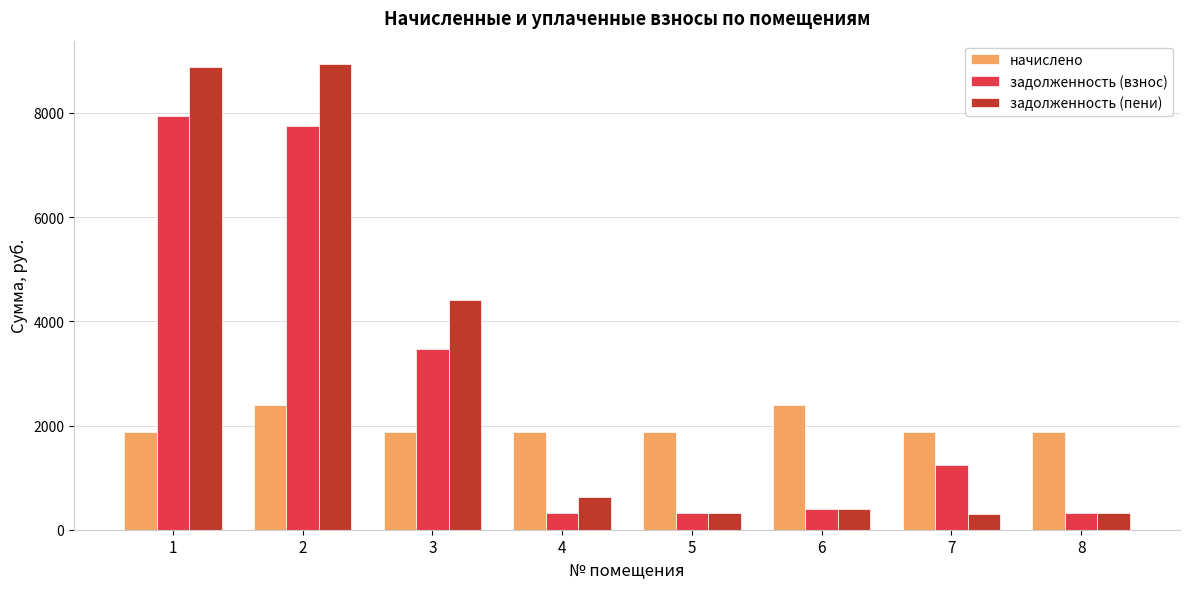

At 2, list the series in order from largest to smallest.

задолженность (пени), задолженность (взнос), начислено